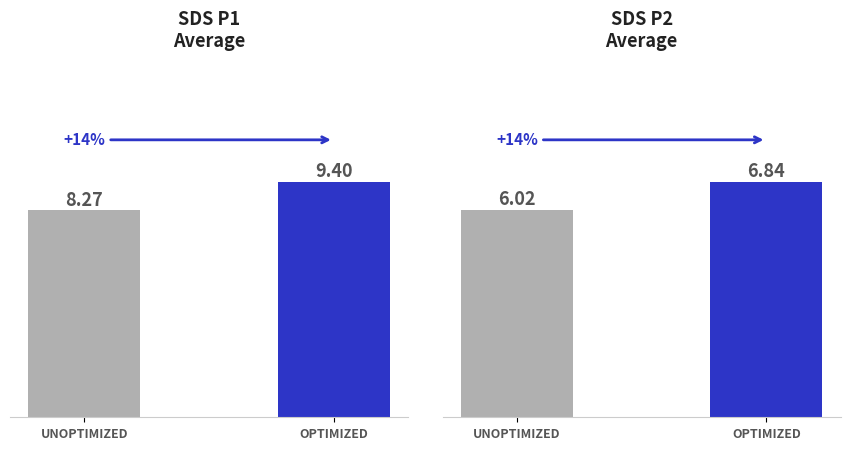

How many categories are shown in the chart?

2